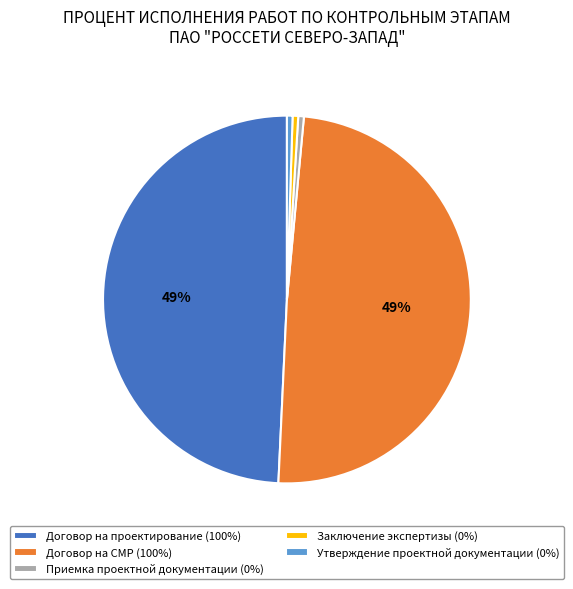

Is there a majority slice in this chart?

No